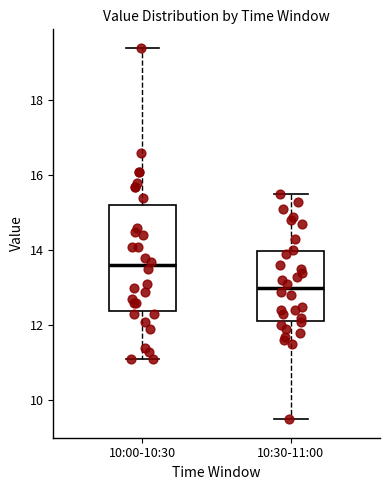

Reading left to right, read every box against the y-axis: the position of its median line, the range the box covers, and the ends of its whiskers. The values are not printed on the chart, so give them approximately, as read against the axis.

10:00-10:30: median 13.6, box 12.4 to 15.2, whiskers 11.2 to 19.4
10:30-11:00: median 13.0, box 12.2 to 14.0, whiskers 9.6 to 15.6